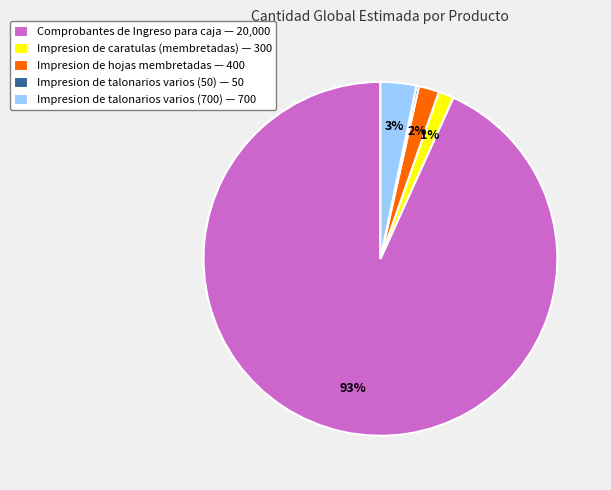

Which slice is the largest?

Comprobantes de Ingreso para caja